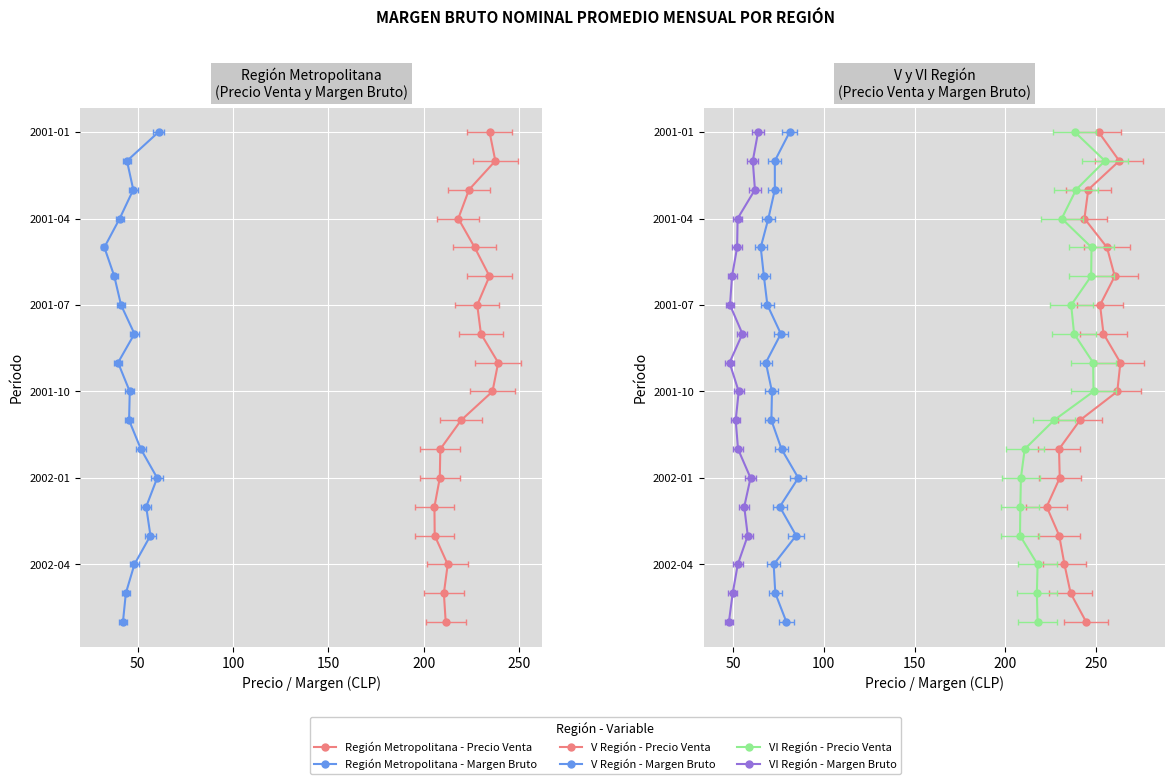

True or false: Región Metropolitana - Precio Venta has more than 2 interior local peaks.

False